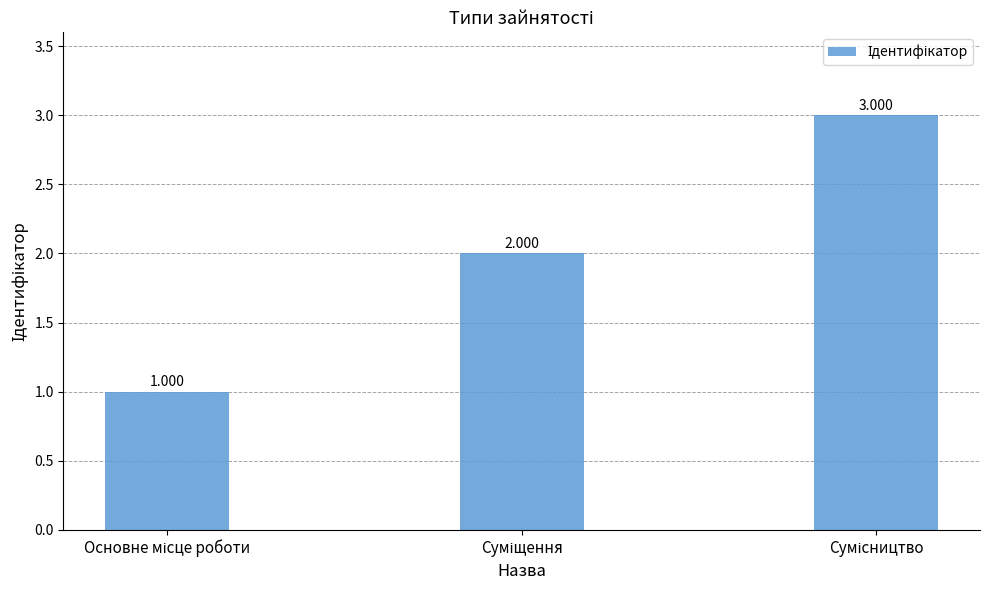

List the labels in order of value, smallest first.

Основне місце роботи, Суміщення, Сумісництво